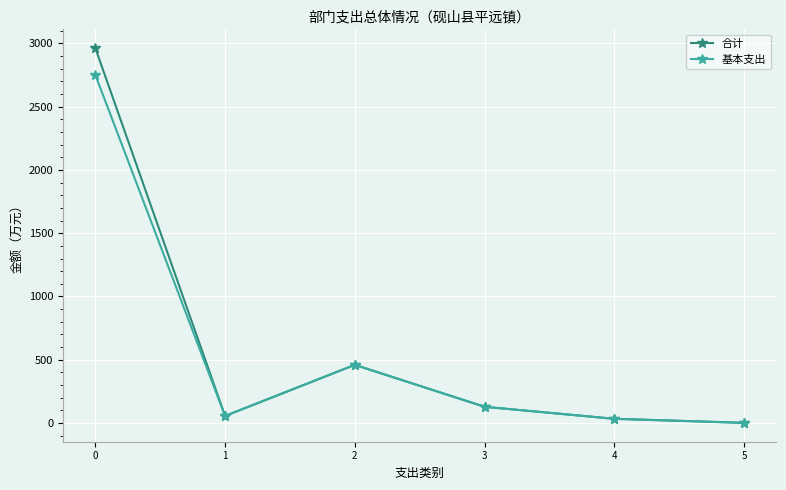

What is the average value of the 合计 series?

606.8